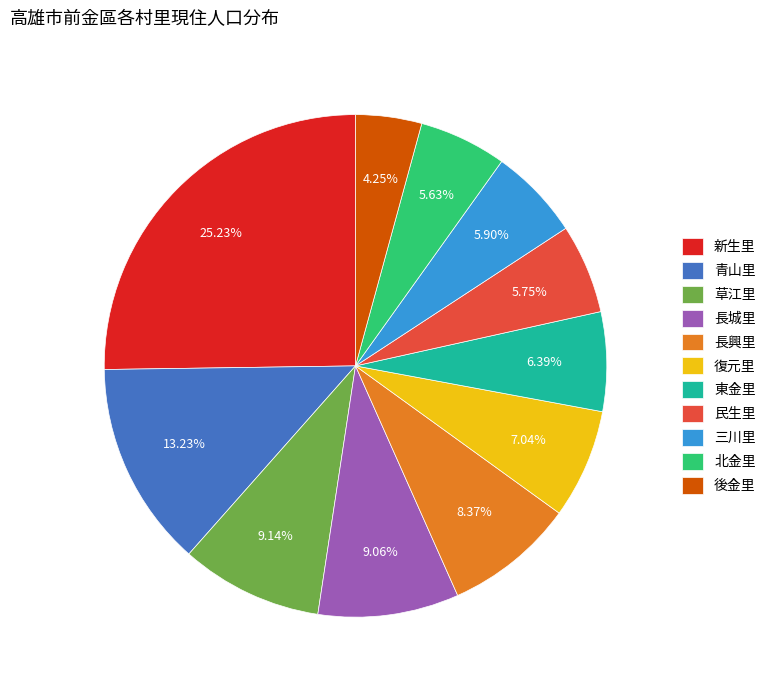

To the nearest percent, what is the difference between the 復元里 and 民生里 slice percentages?

1%